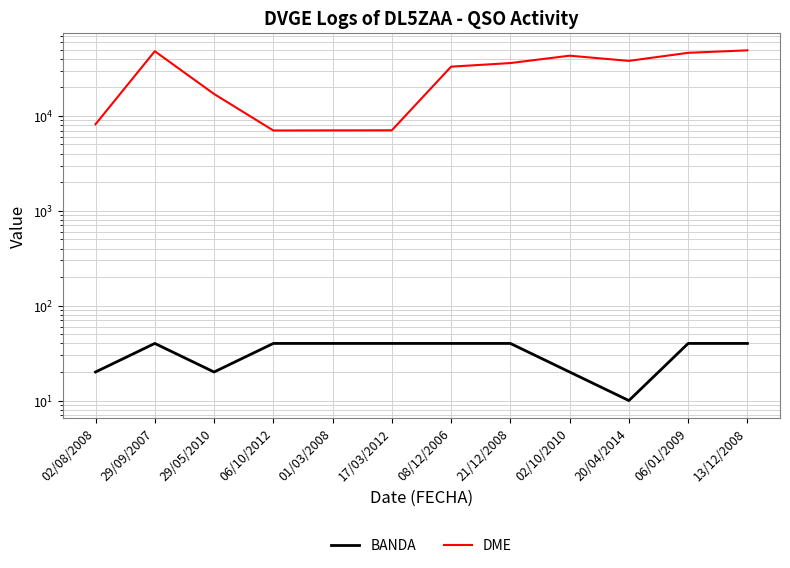

True or false: BANDA and DME intersect in this chart.

False